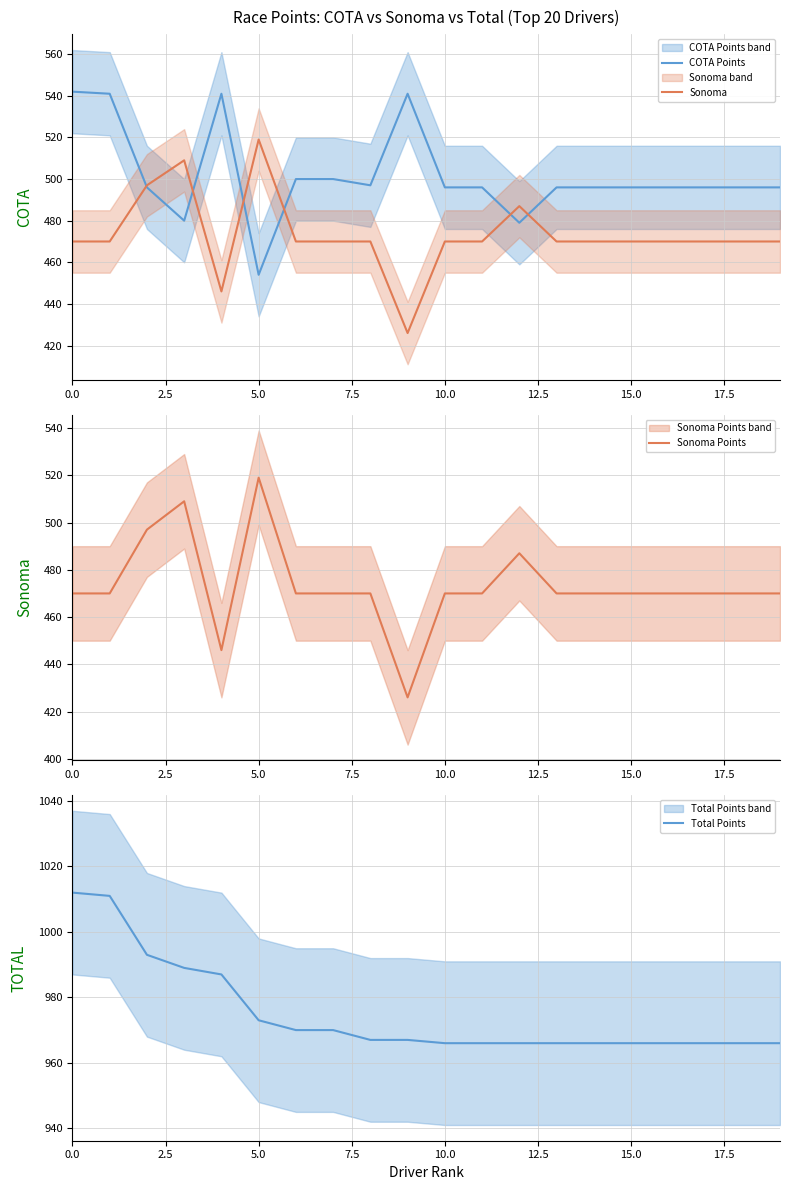

What is the highest value of the COTA Points series?

542